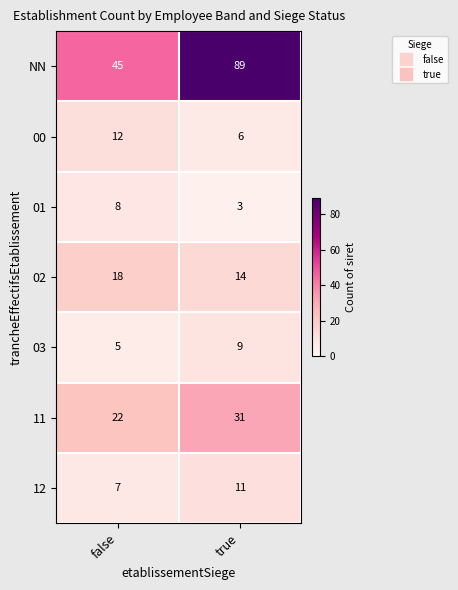

At false, list the series in order from smallest to largest.

03, 12, 01, 00, 02, 11, NN